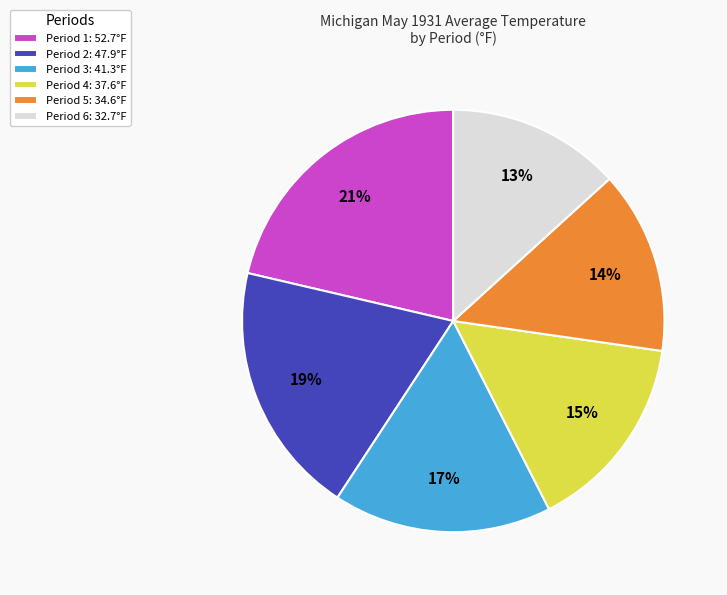

Rank the categories by value from highest to lowest.

Period 1, Period 2, Period 3, Period 4, Period 5, Period 6